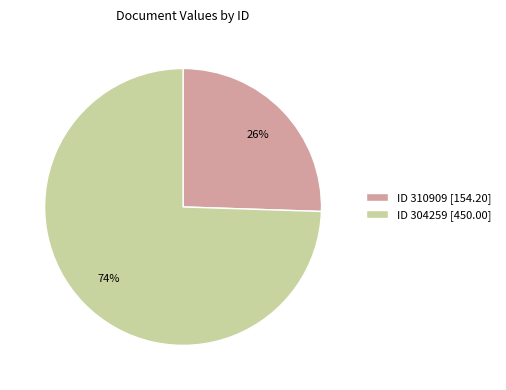

Which category has the smallest portion of the pie?

ID 310909 [154.20]